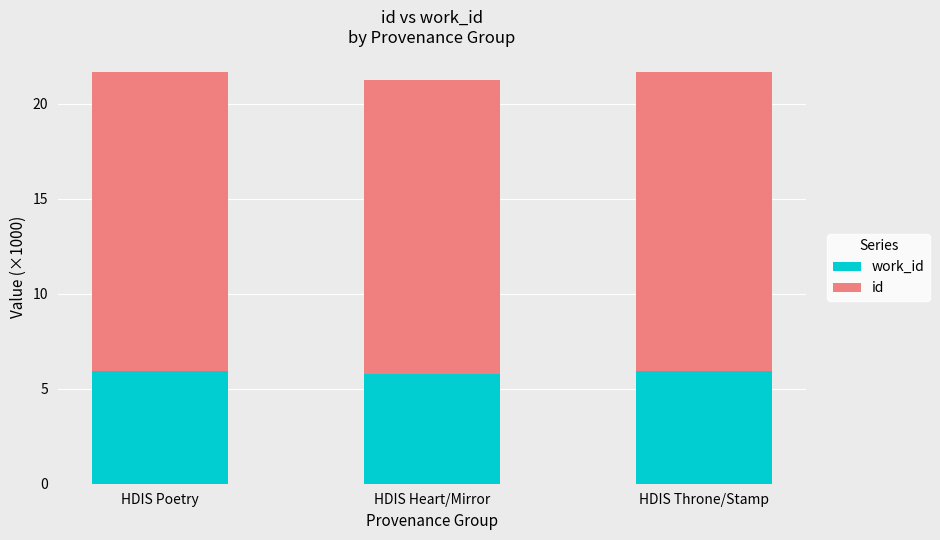

What is the total value across all series at HDIS Throne/Stamp?

21.7